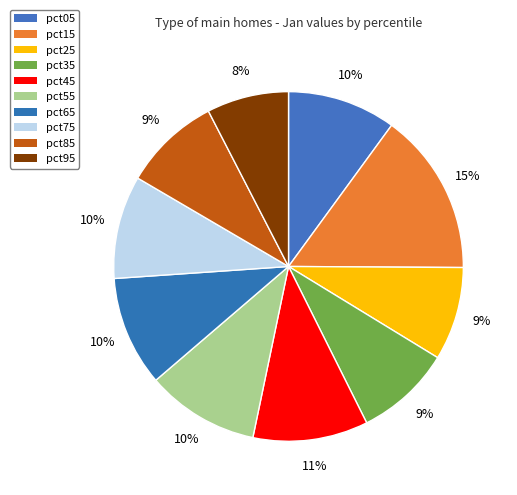

Which category has the smallest portion of the pie?

pct95